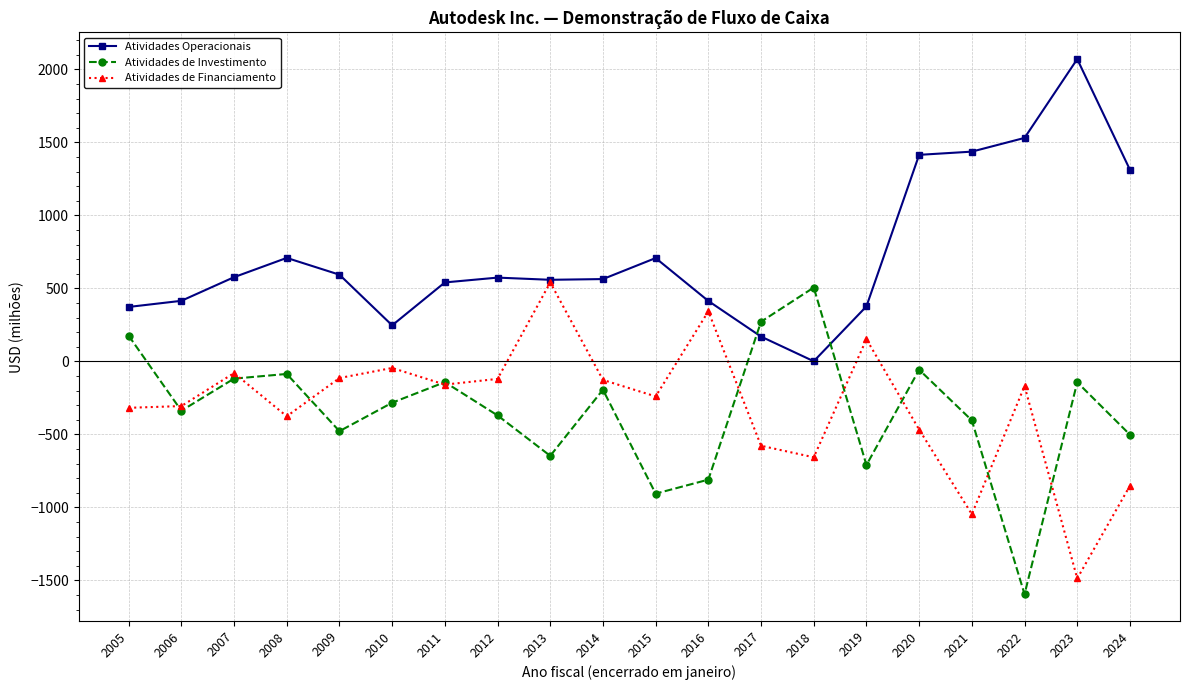

What is the maximum value shown in the chart?

2071